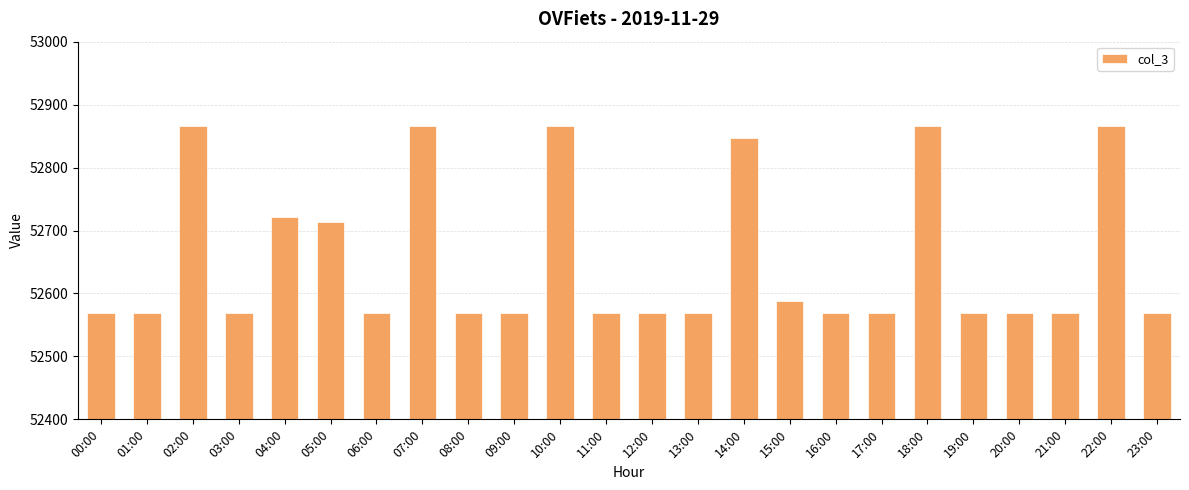

True or false: the data shows 13896 at 06:00.

False